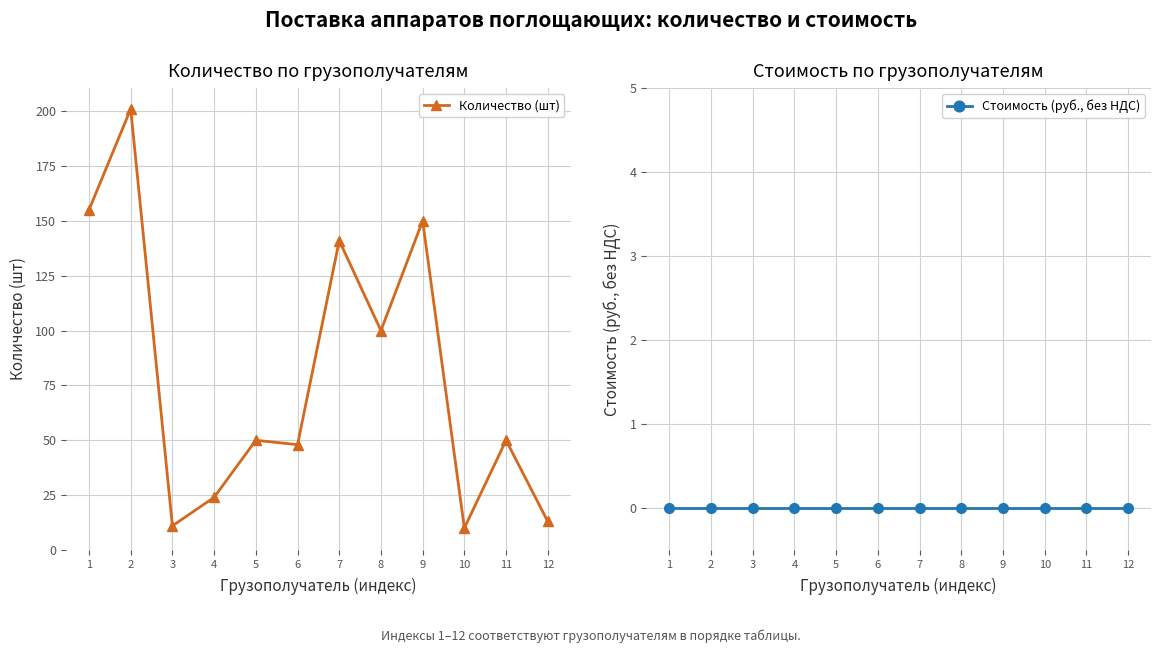

What is the value of the Количество (шт) point at the 8th from the left?

100